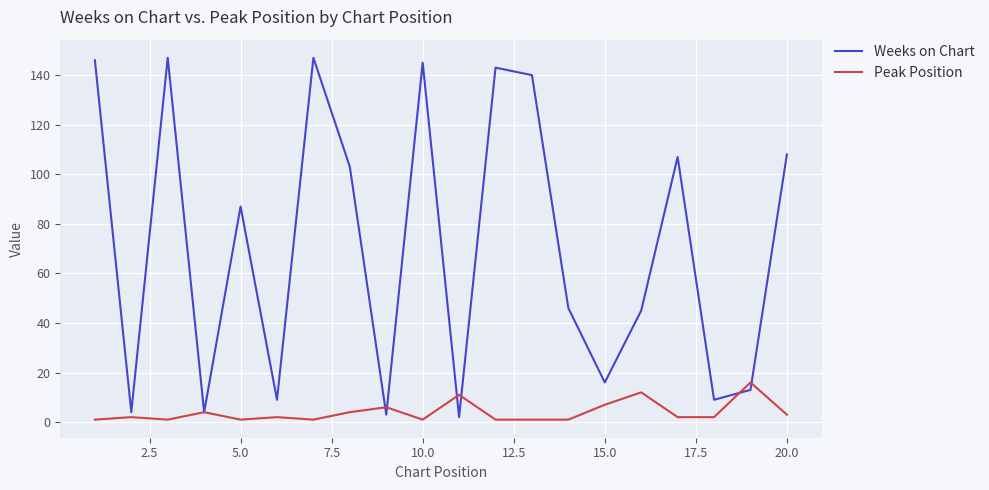

In Peak Position, how many points are higher than both neighbors (excluding endpoints)?

7